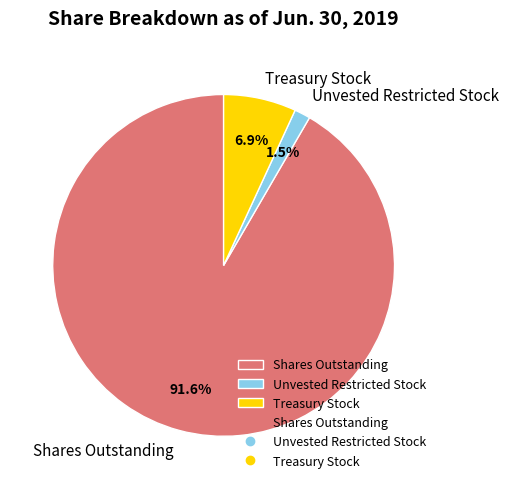

Which slice represents more than half of the pie?

Shares Outstanding